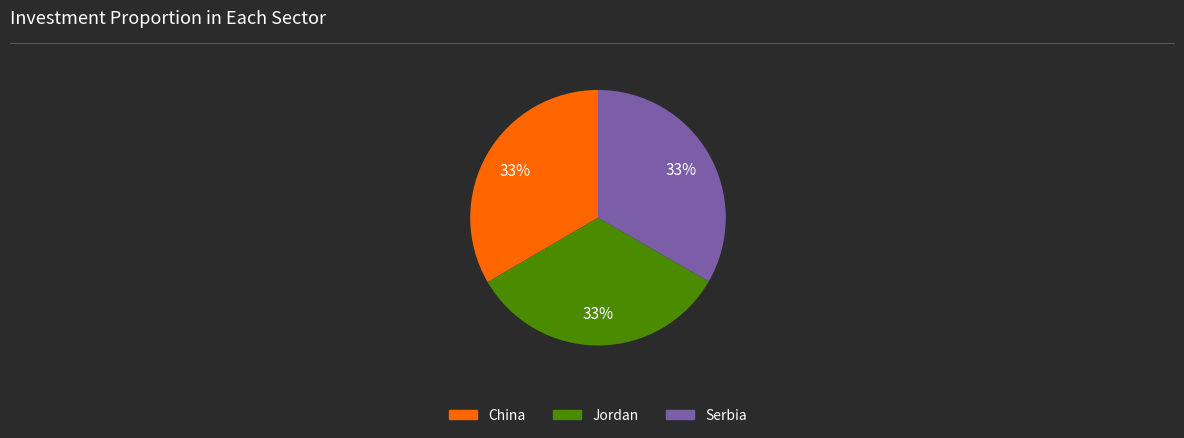

The Serbia slice represents 41% of the pie. True or false?

False